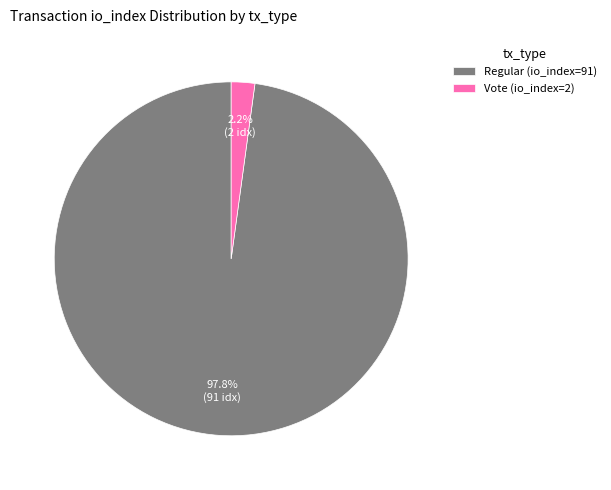

To the nearest percent, what is the difference between the largest and smallest slice percentages?

96%